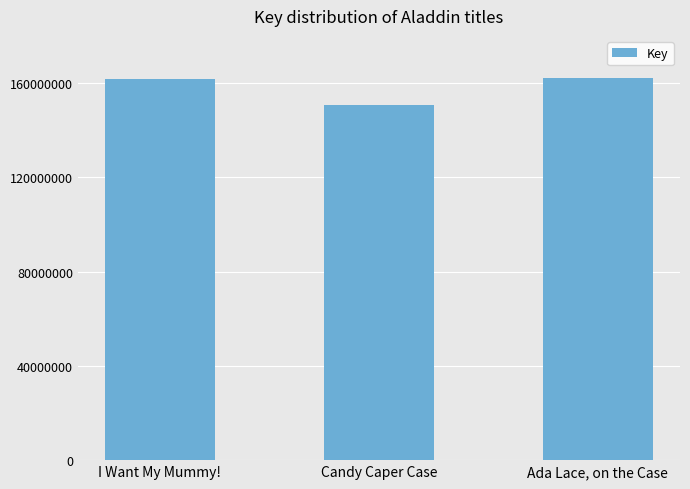

Which has a higher value, Ada Lace, on the Case or Candy Caper Case?

Ada Lace, on the Case